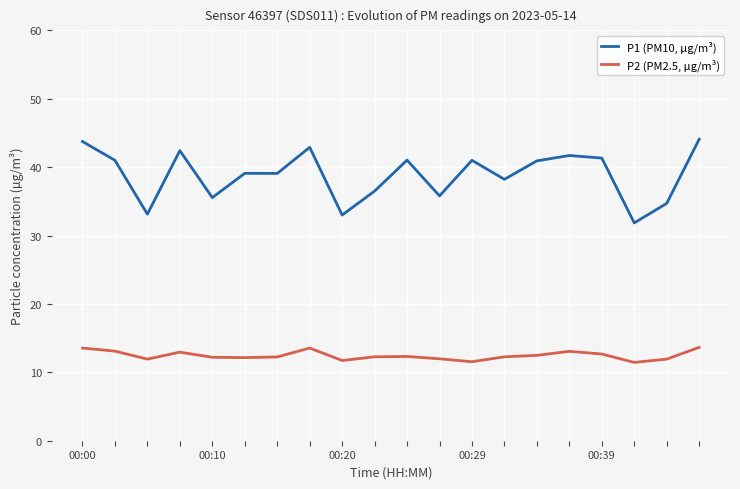

Does the chart display data point markers on the line(s)?

No